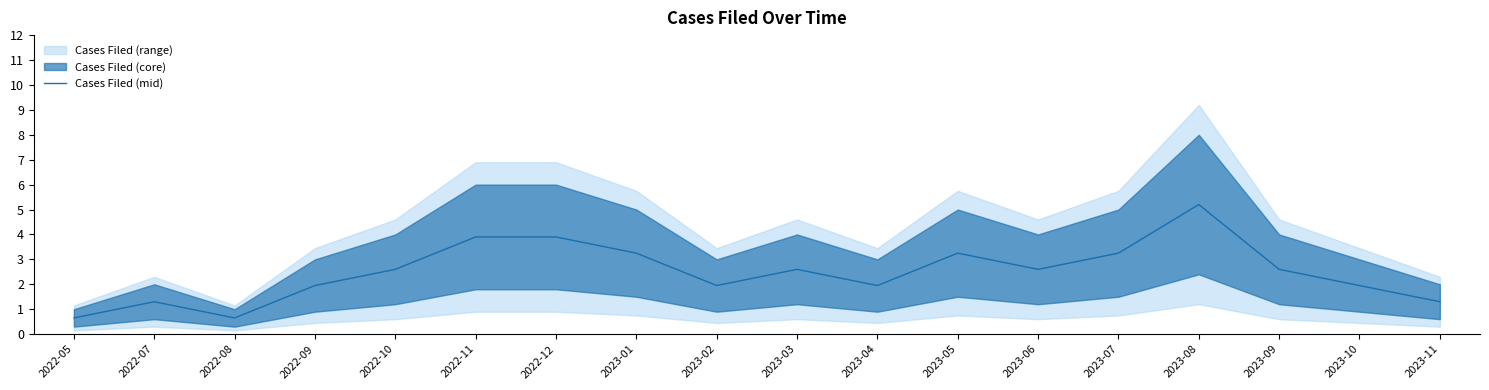

What is the ratio of the value at 2022-11 to the value at 2023-11?

3.0